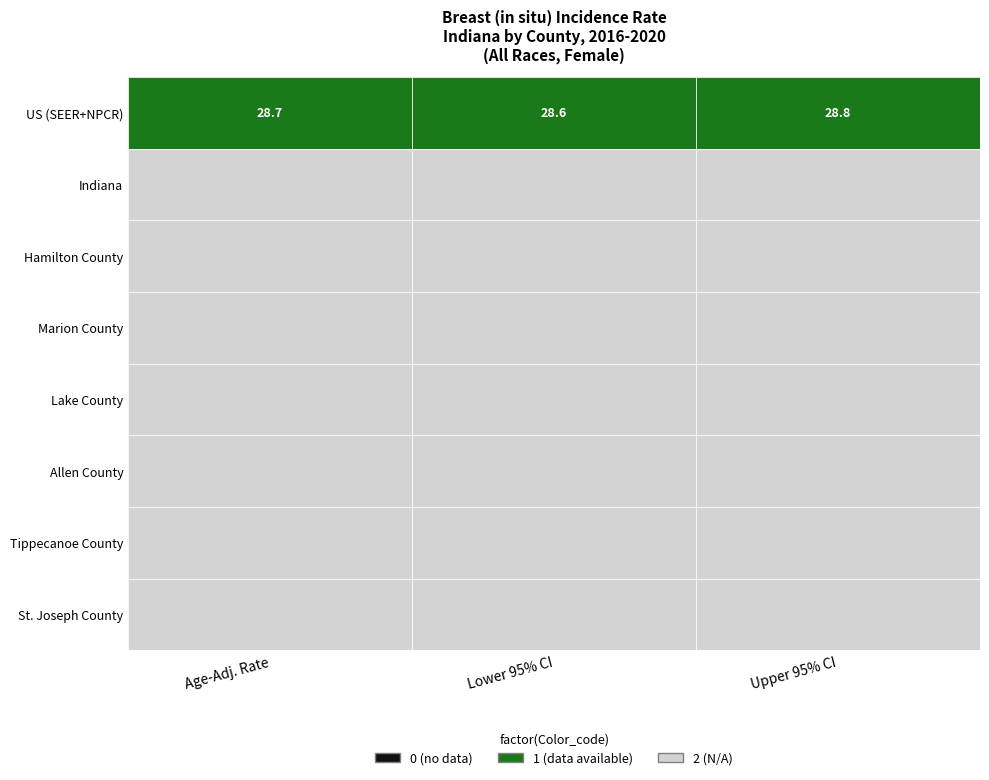

List the labels in order of Lake County value, largest first.

Age-Adjusted Rate, Lower 95% CI, Upper 95% CI